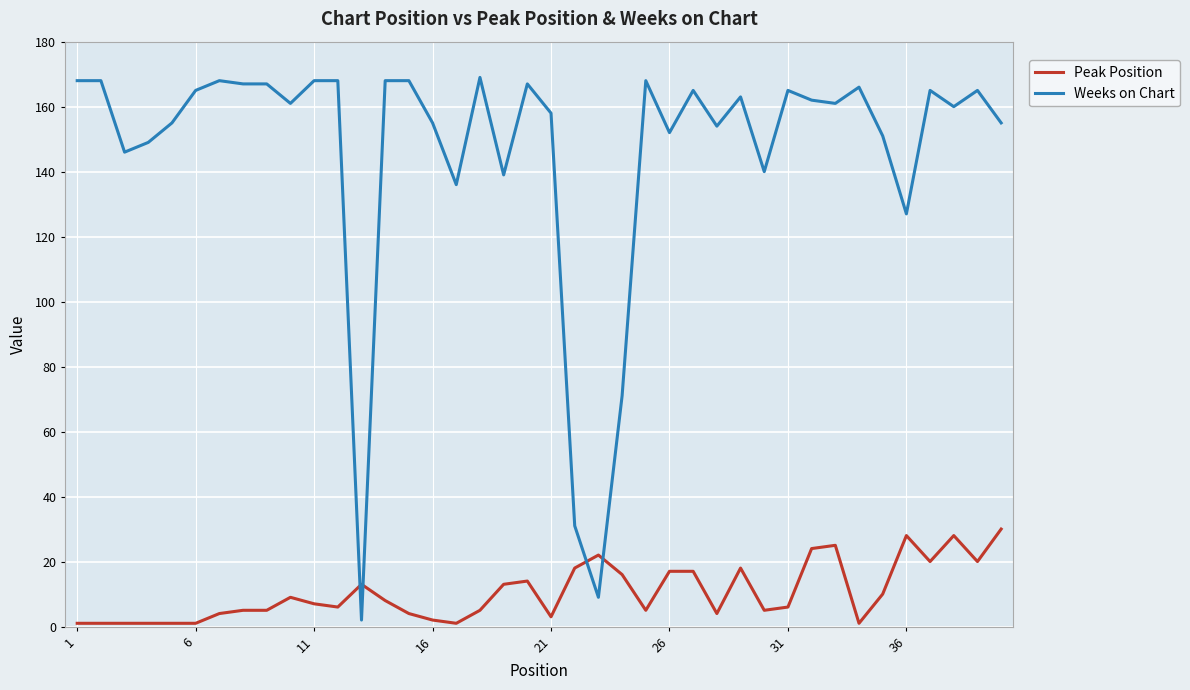

What are all the series names shown in the legend?

Peak Position, Weeks on Chart